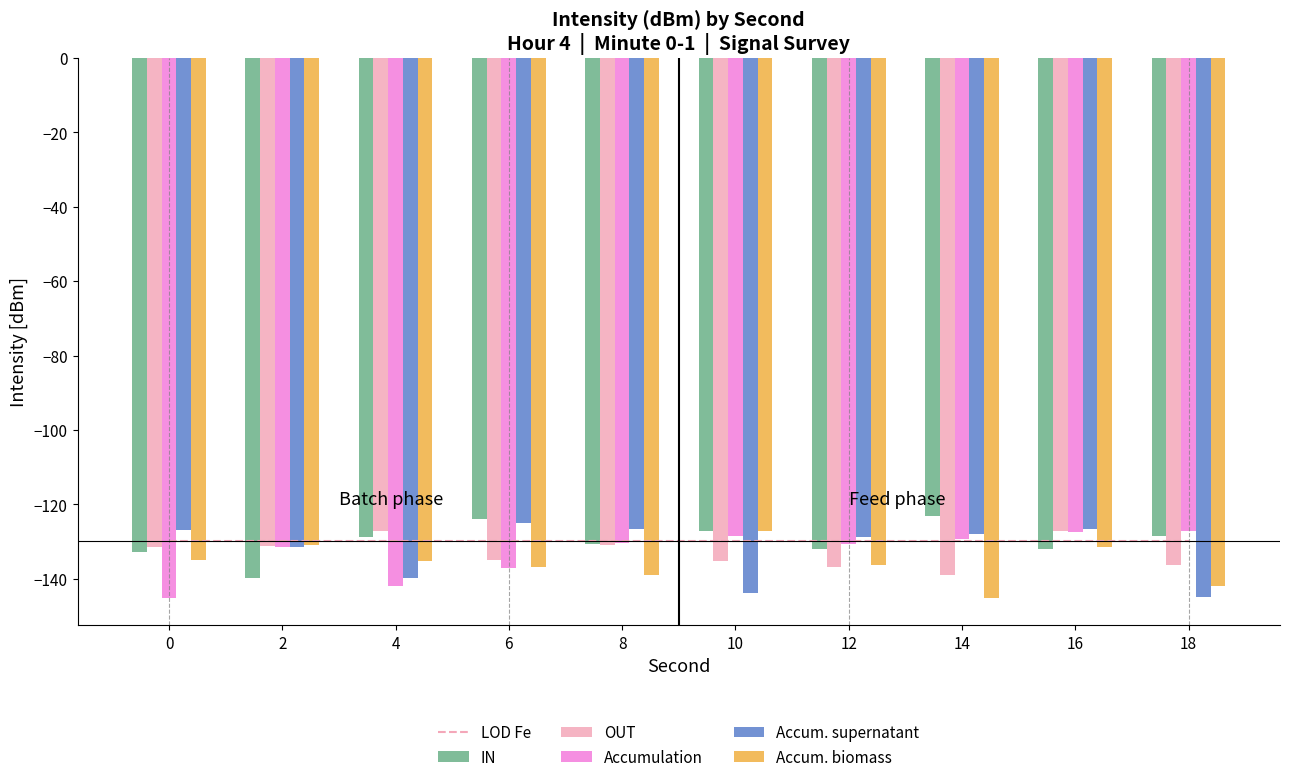

What is the difference between the second highest and second lowest values in the OUT series?

9.5